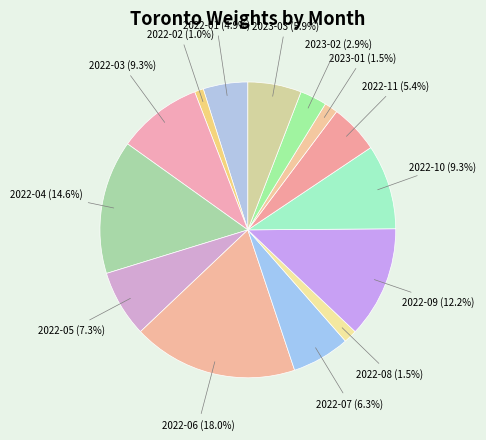

Is there any slice that represents more than half of the pie?

No